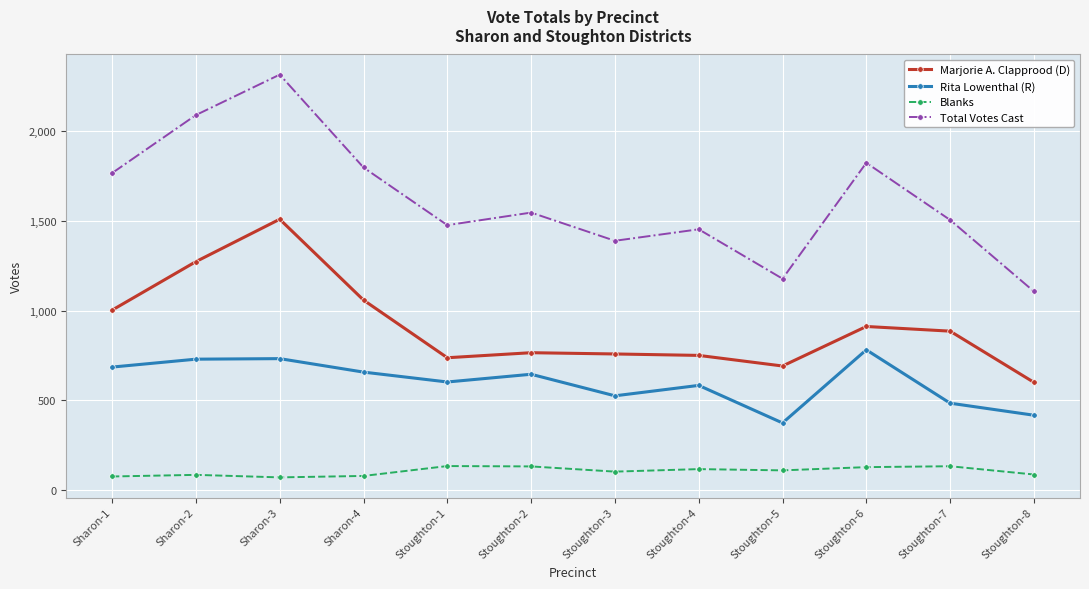

What is the difference between the highest and lowest values at Stoughton-6?

1694